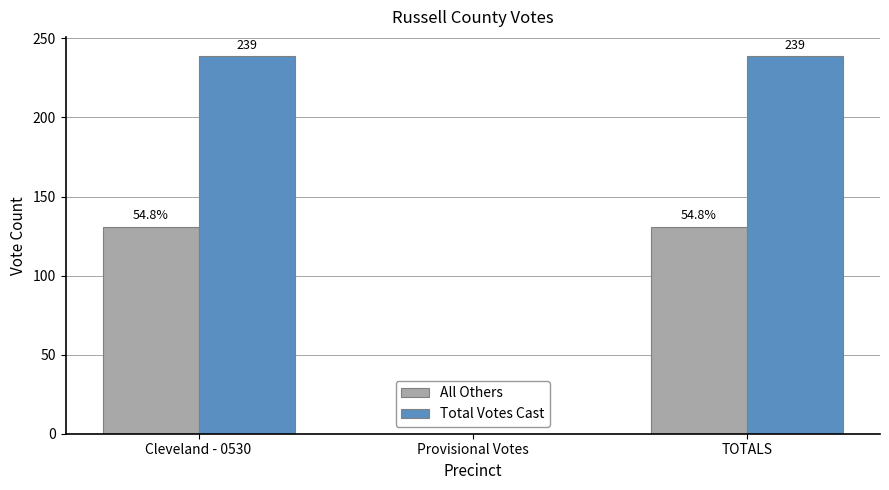

What is the sum of all Total Votes Cast values?

478